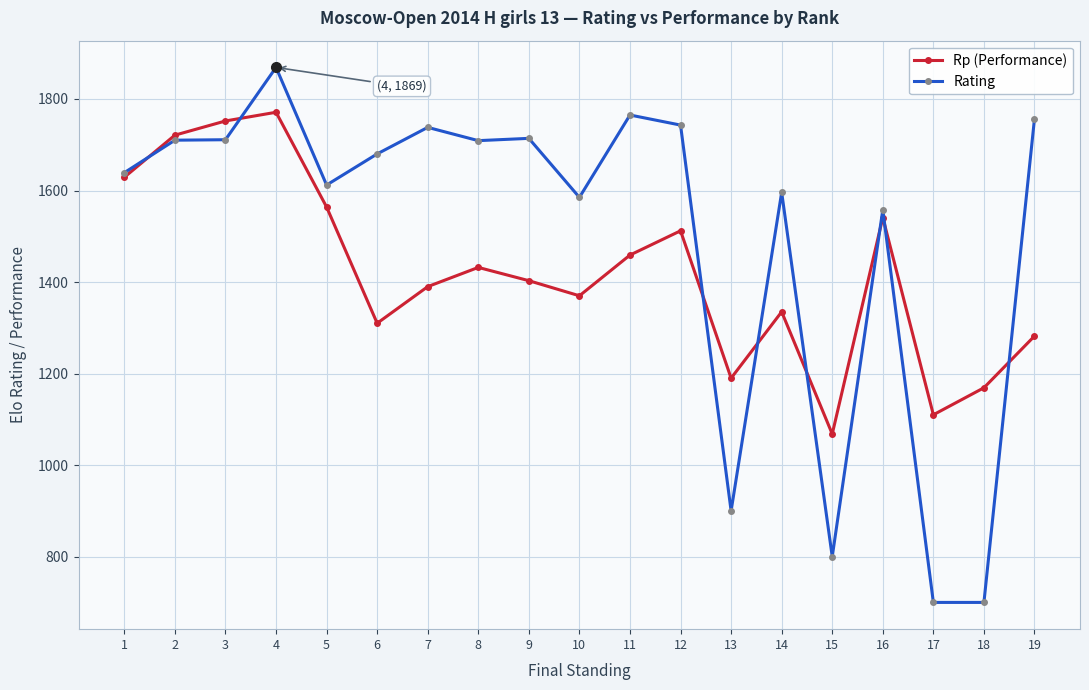

What is the spread (max minus min) of values at 5?

48